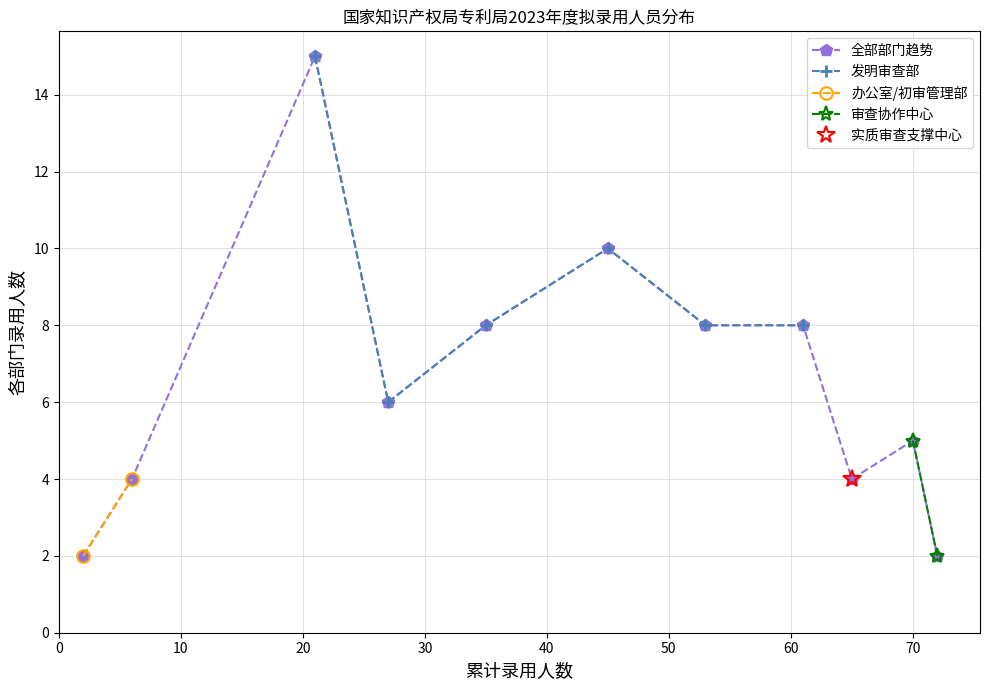

True or false: 全部部门趋势 has more than 1 interior local peaks.

True